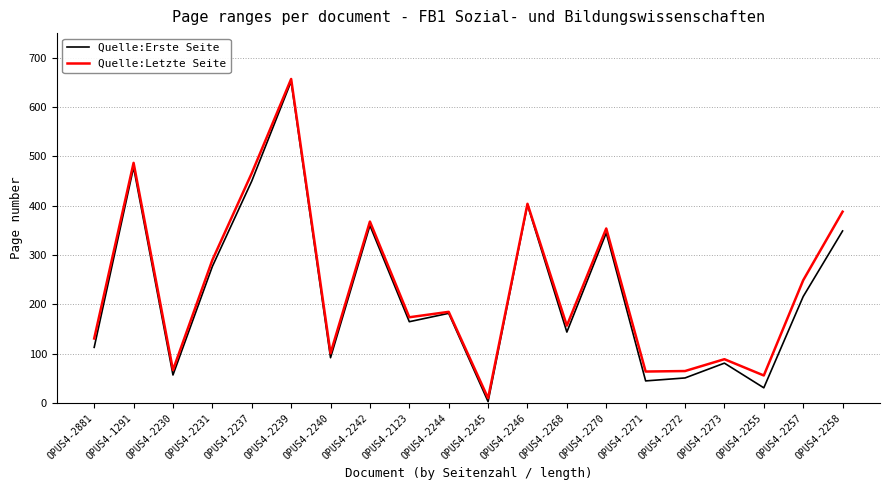

Which series has the largest range (max minus min)?

Quelle:Erste Seite